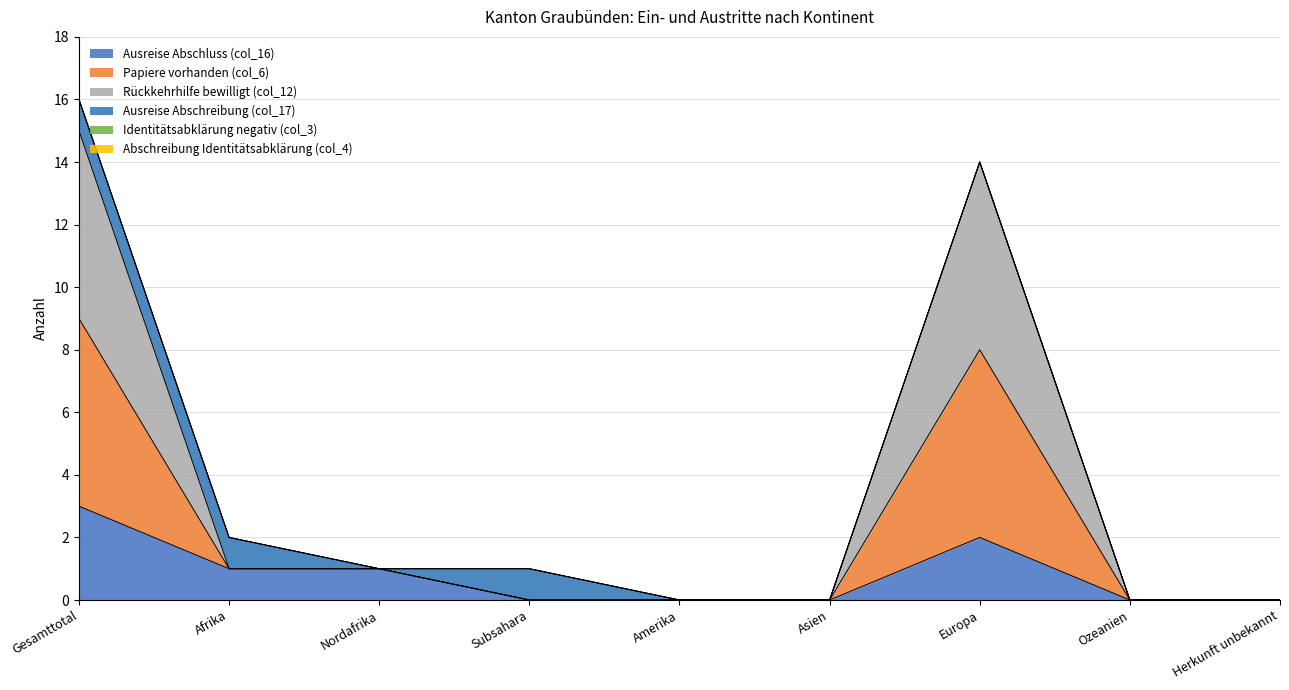

True or false: Rückkehrhilfe bewilligt (col_12) and Papiere vorhanden (col_6) intersect in this chart.

False